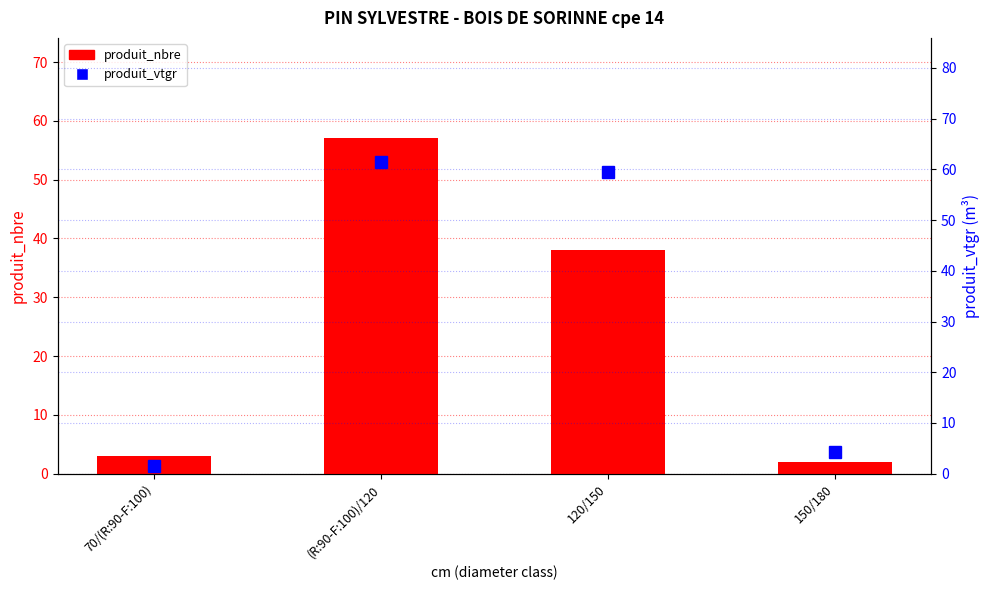

Which has a higher value, 70/(R:90-F:100) or 120/150?

120/150